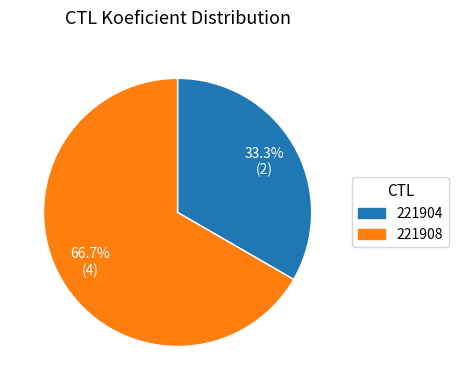

What portion of the pie excludes 221904?

66.7%